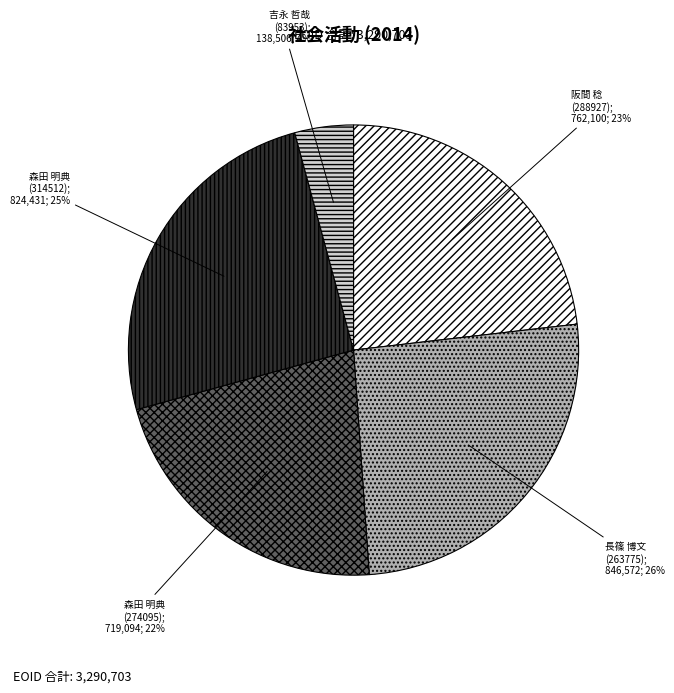

To the nearest percent, what is the average slice percentage?

20%